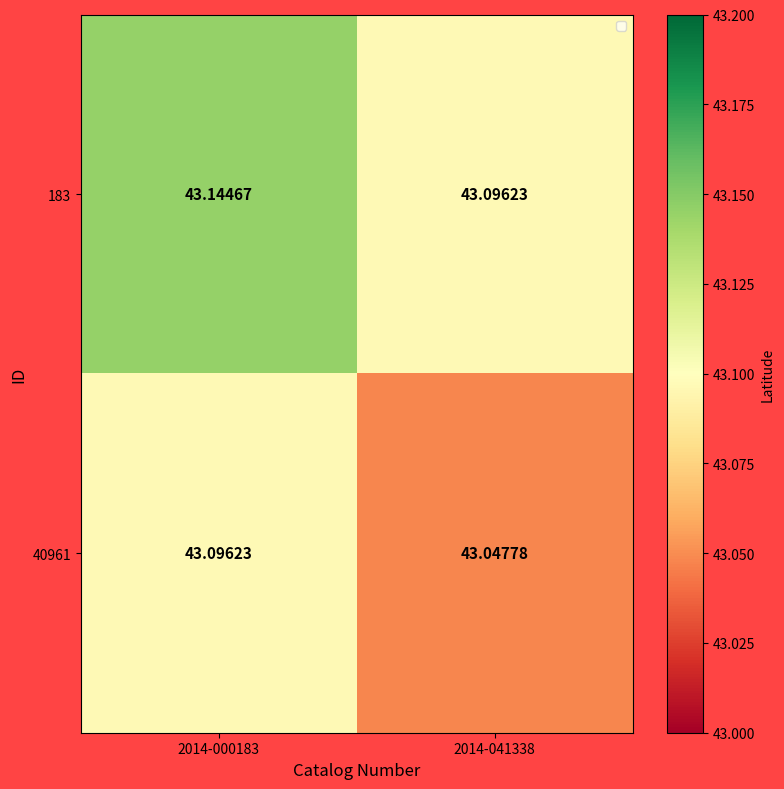

How many series are shown in this chart?

2